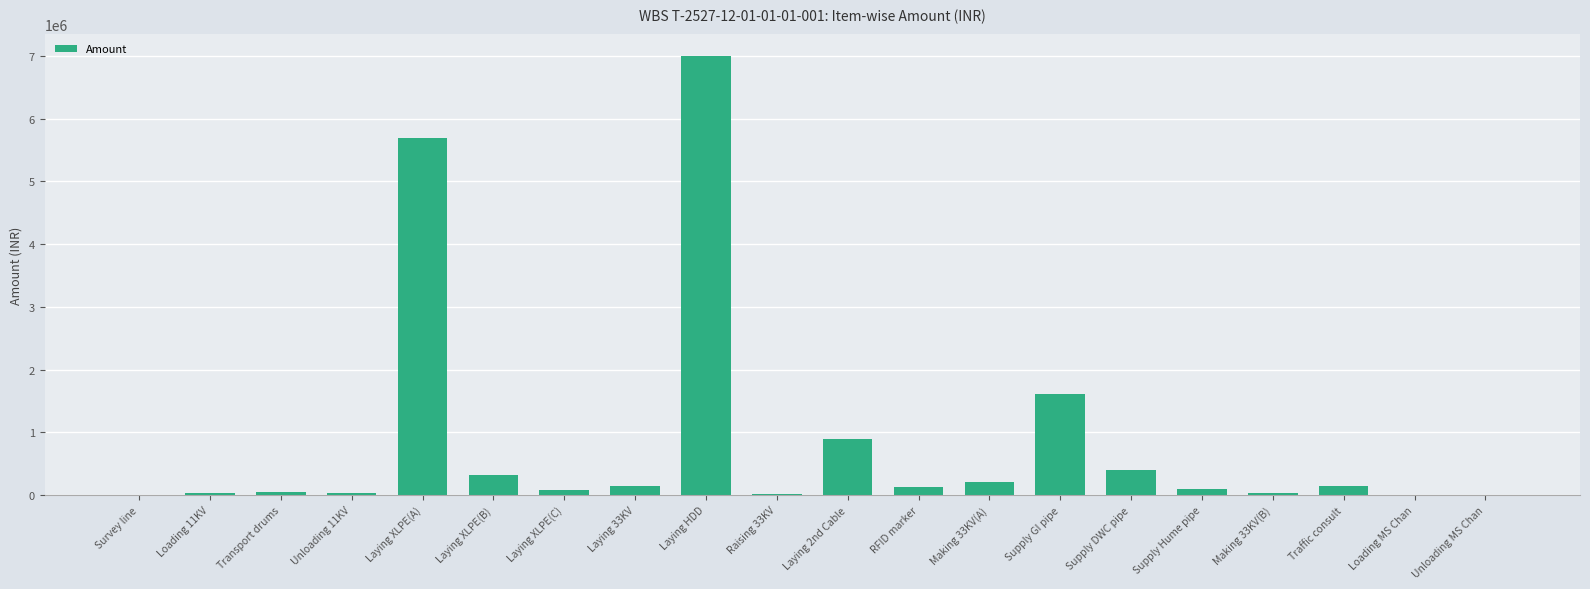

What is the sum of all values?

16898023.7